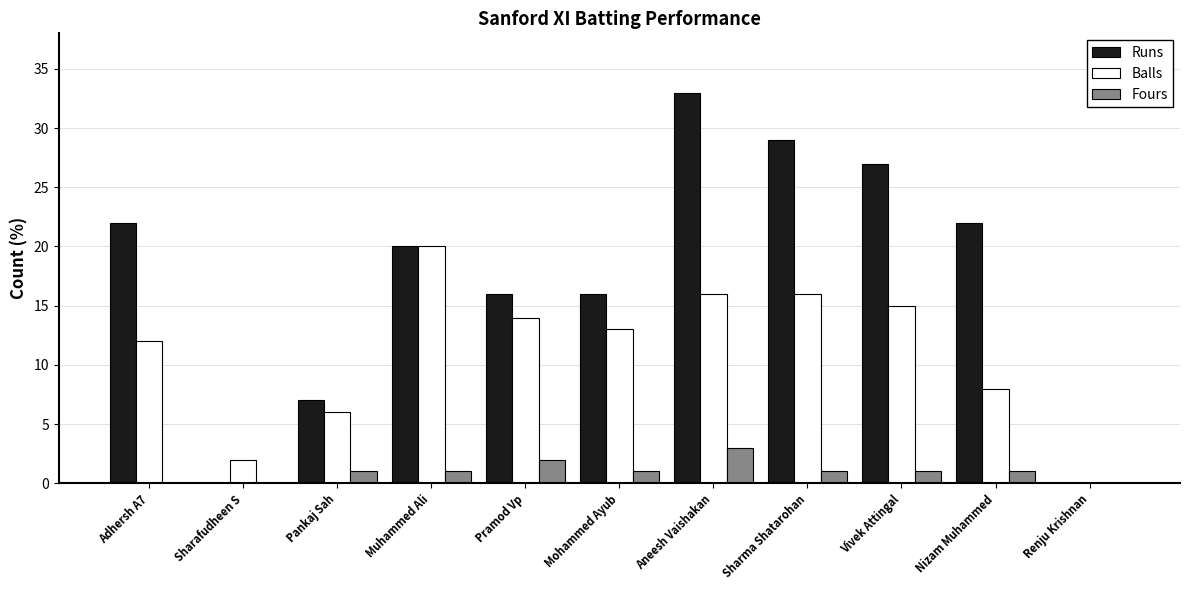

Where does the Runs series first go above 20?

Adhersh A7